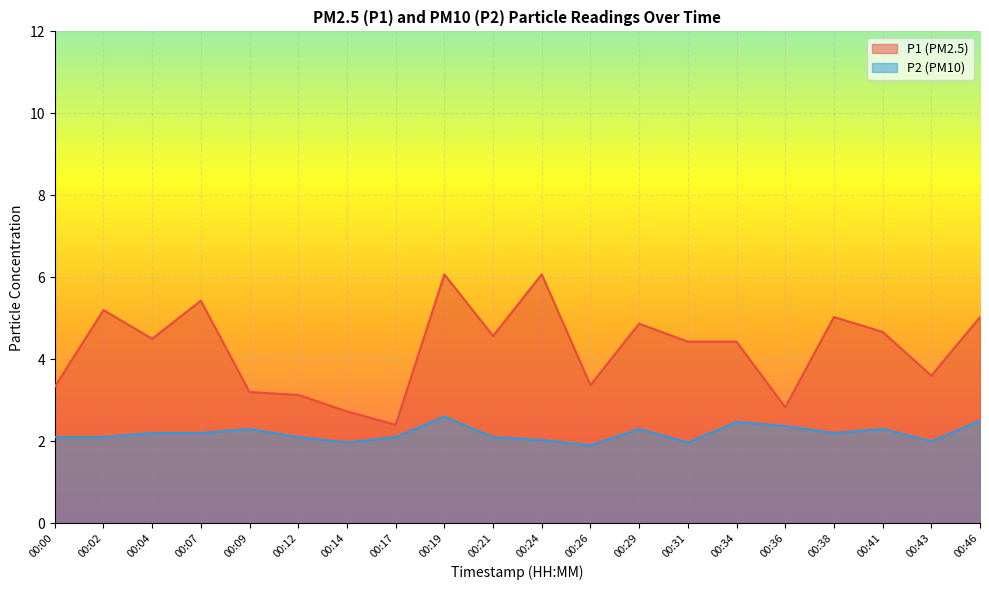

What is the value of the P2 point at the 18th from the left?

2.3